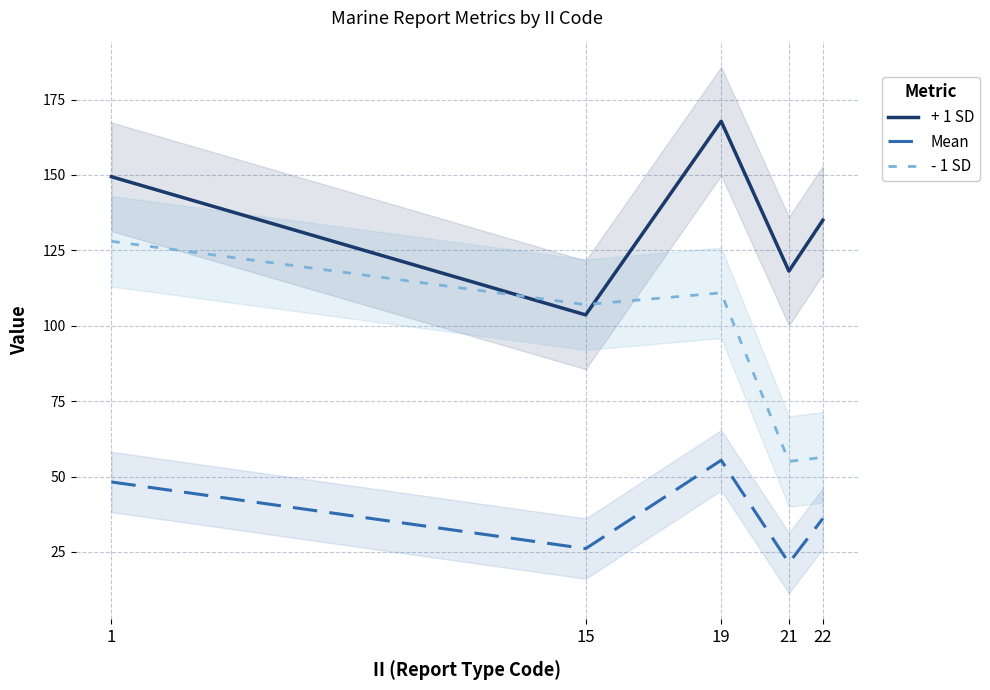

At how many categories does at least one series exceed 124?

3